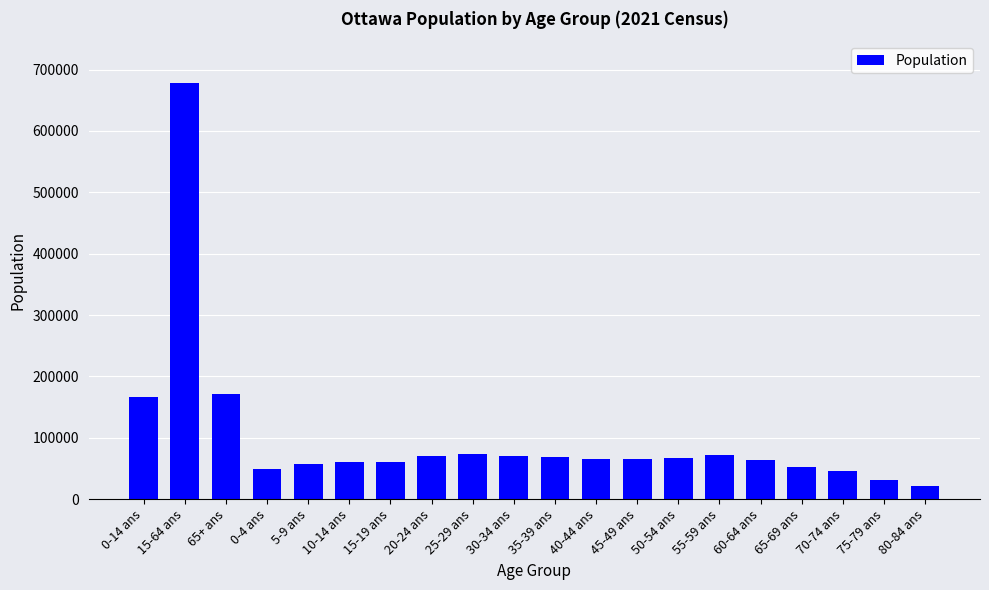

The value at 5-9 ans is 57410. True or false?

True